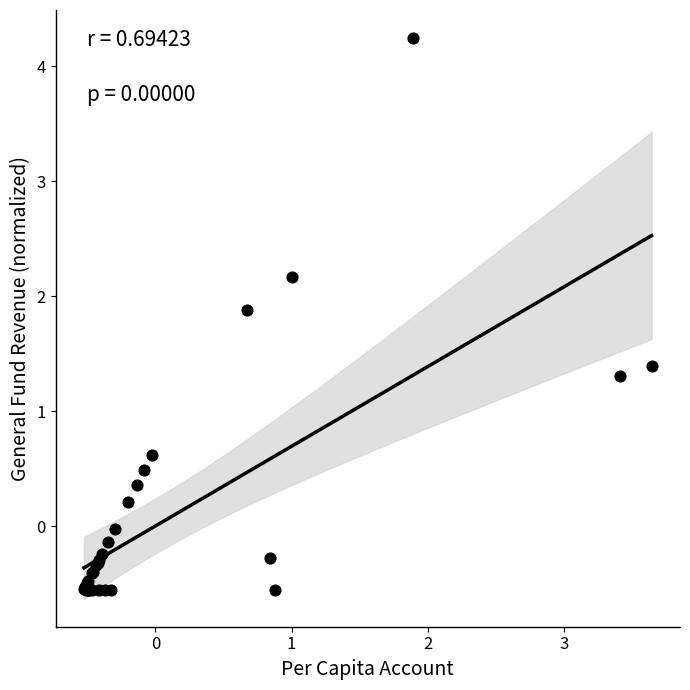

What Y value in the scatter plot is closest to 1?

1.3